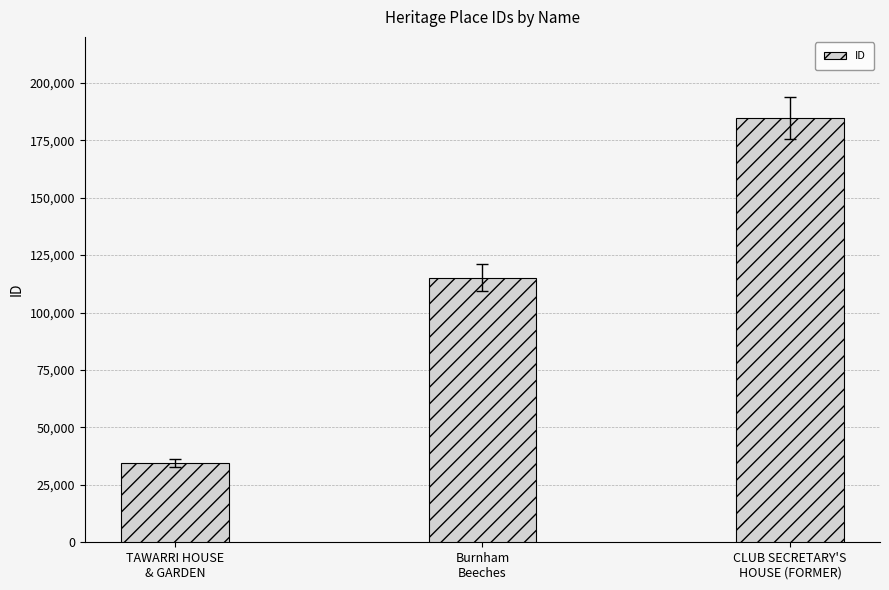

What position from the left is Burnham
Beeches?

2